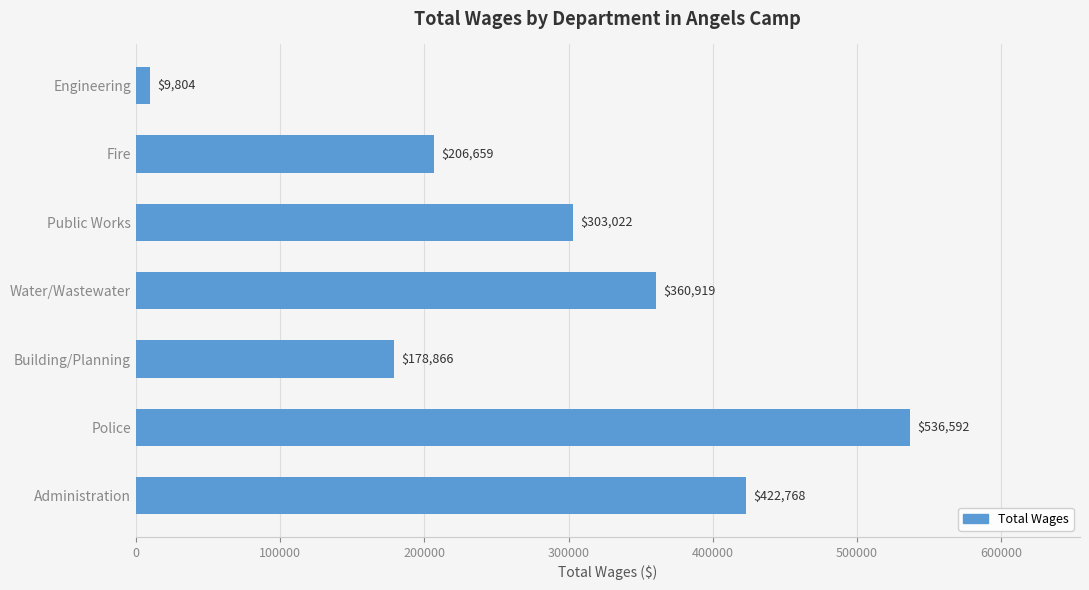

Is it true that the value at Engineering is 9804?

True